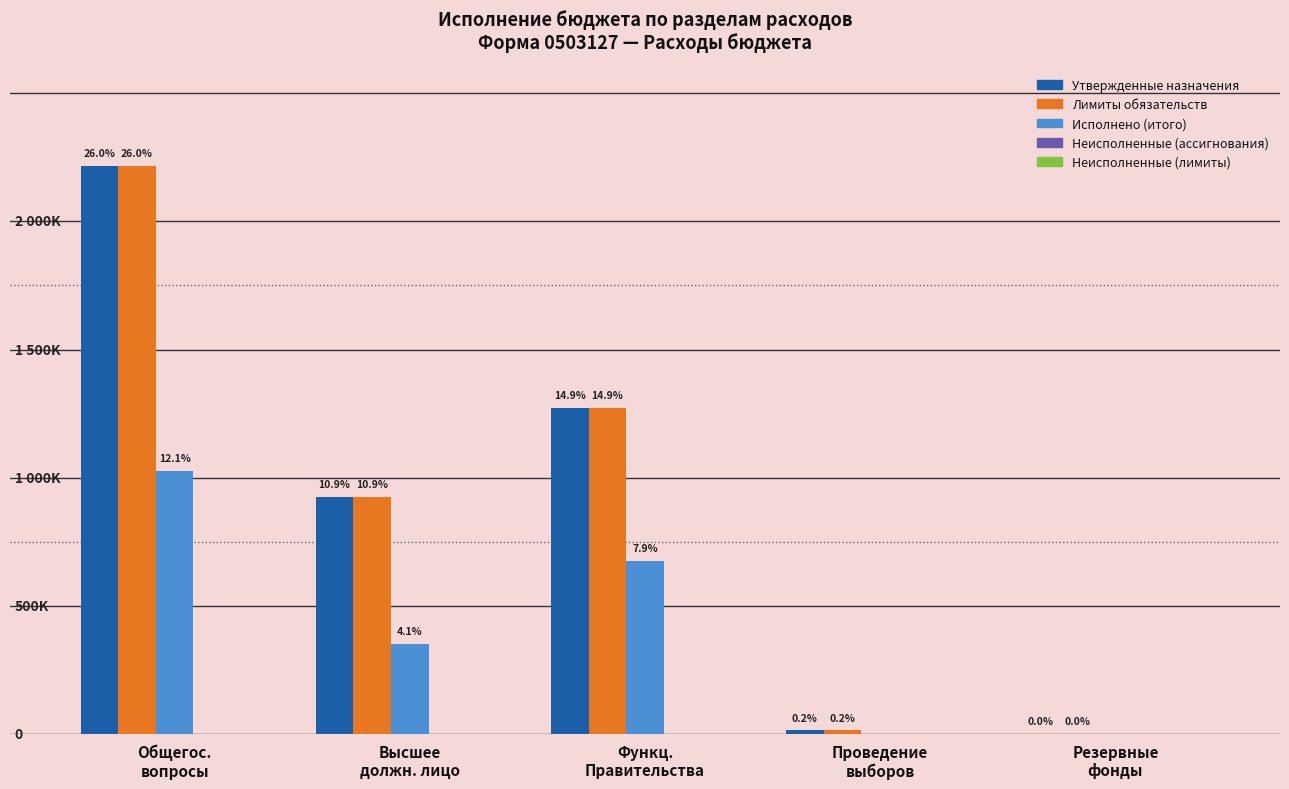

Are the bars horizontal?

No